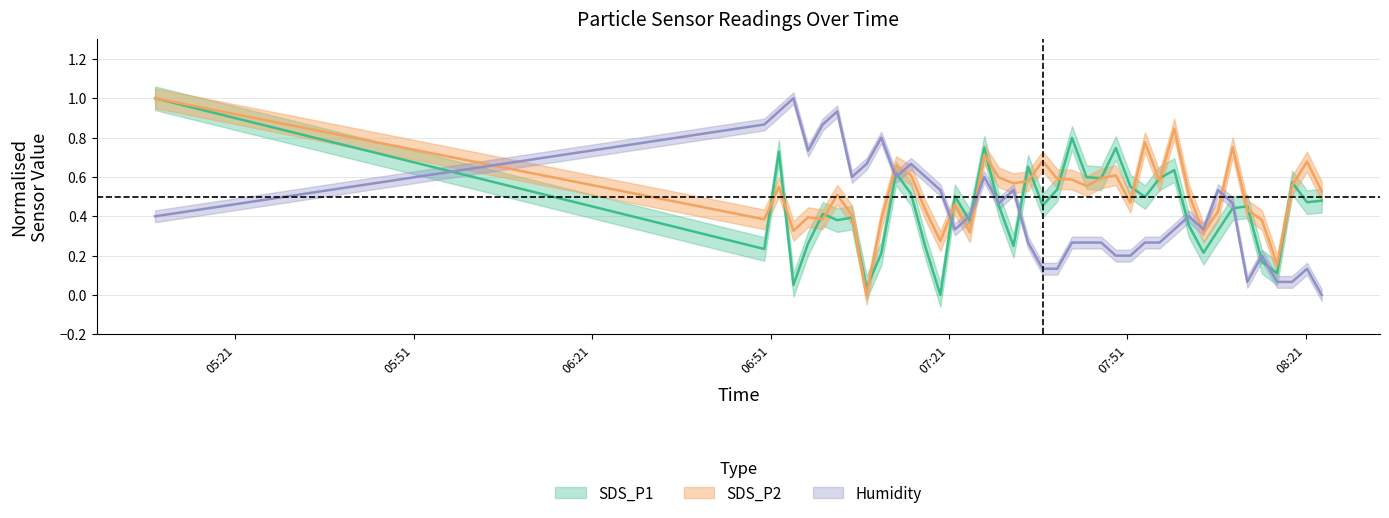

Which label corresponds to the smallest value in the chart?

2022/03/31 07:19:33